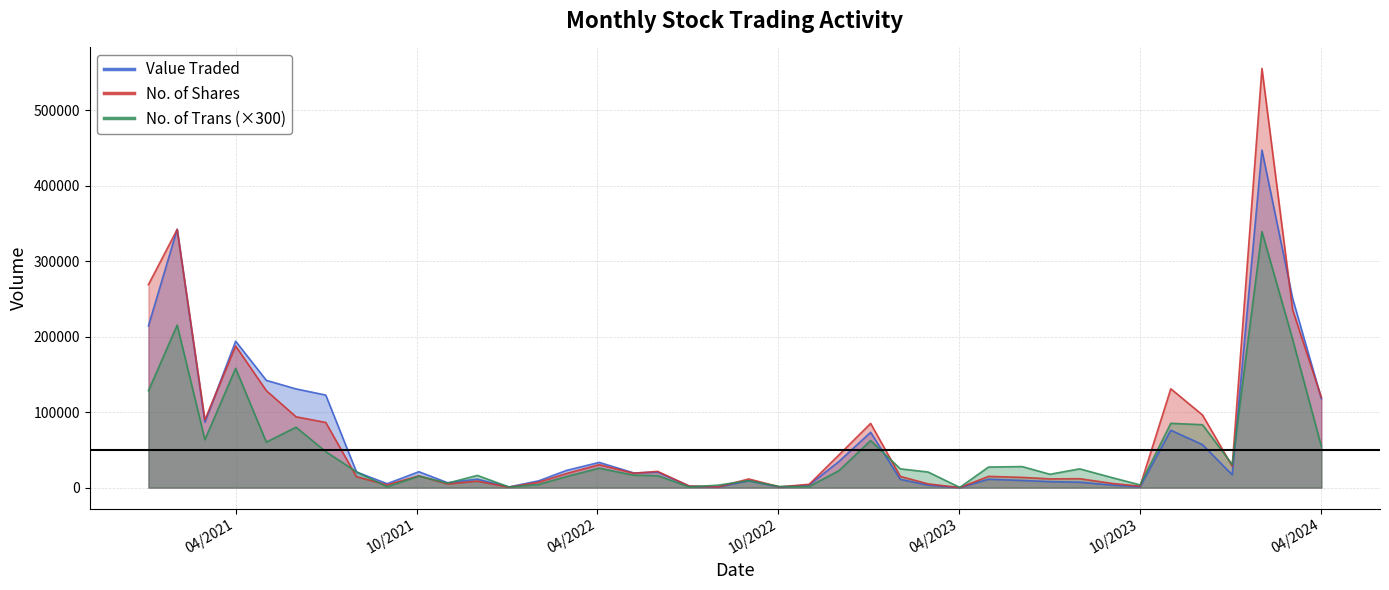

What is the spread (max minus min) of values at 10/2023?

2391